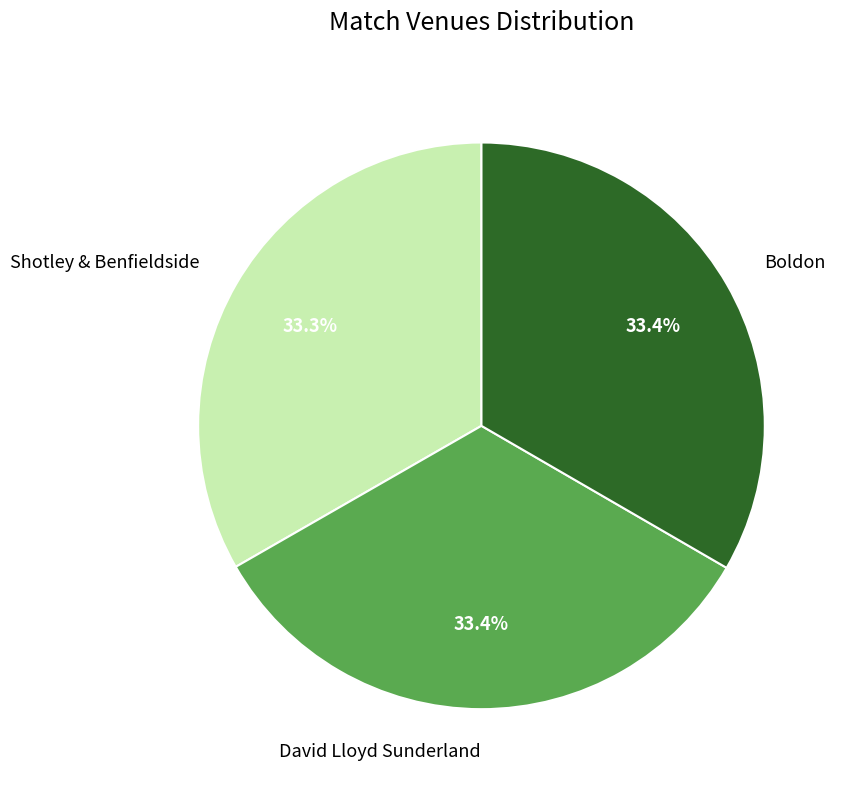

How many segments does this pie chart have?

3